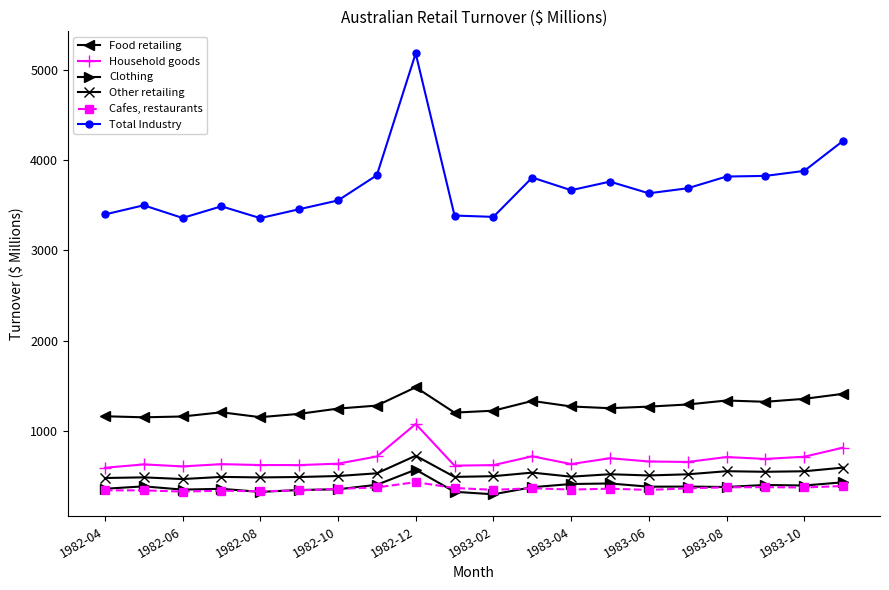

List the series in order of their peak value, lowest first.

Cafes, restaurants, Clothing, Other retailing, Household goods, Food retailing, Total Industry